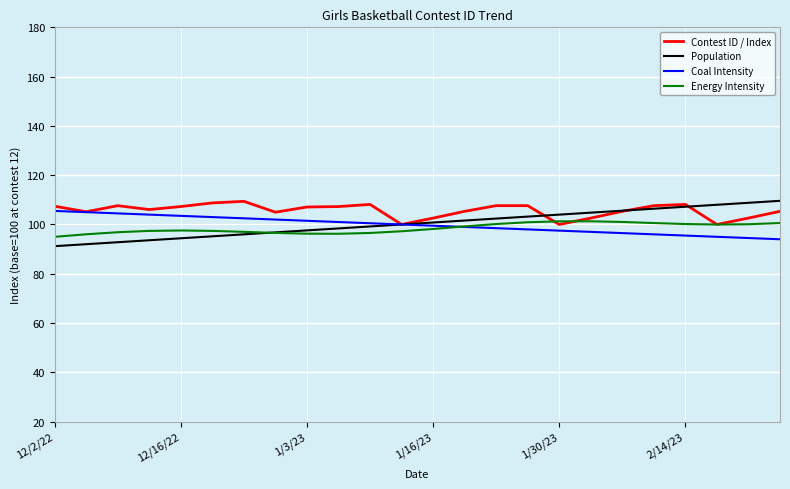

What is the minimum value for Energy Intensity?

95.0